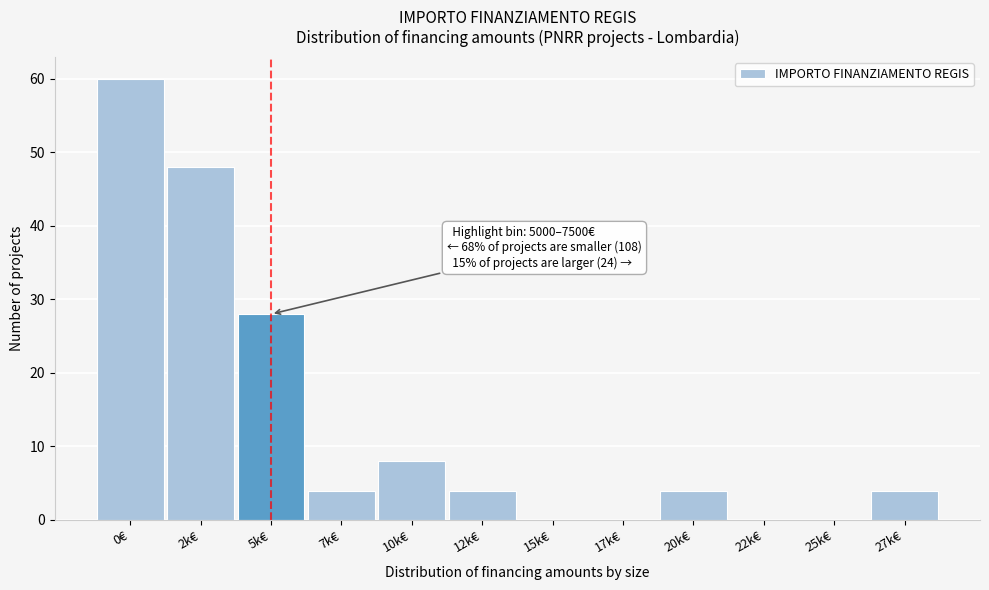

Reading right to left, extract all data points from this chart.

27k€=4	25k€=0	22k€=0	20k€=4	17k€=0	15k€=0	12k€=4	10k€=8	7k€=4	5k€=28	2k€=48	0€=60